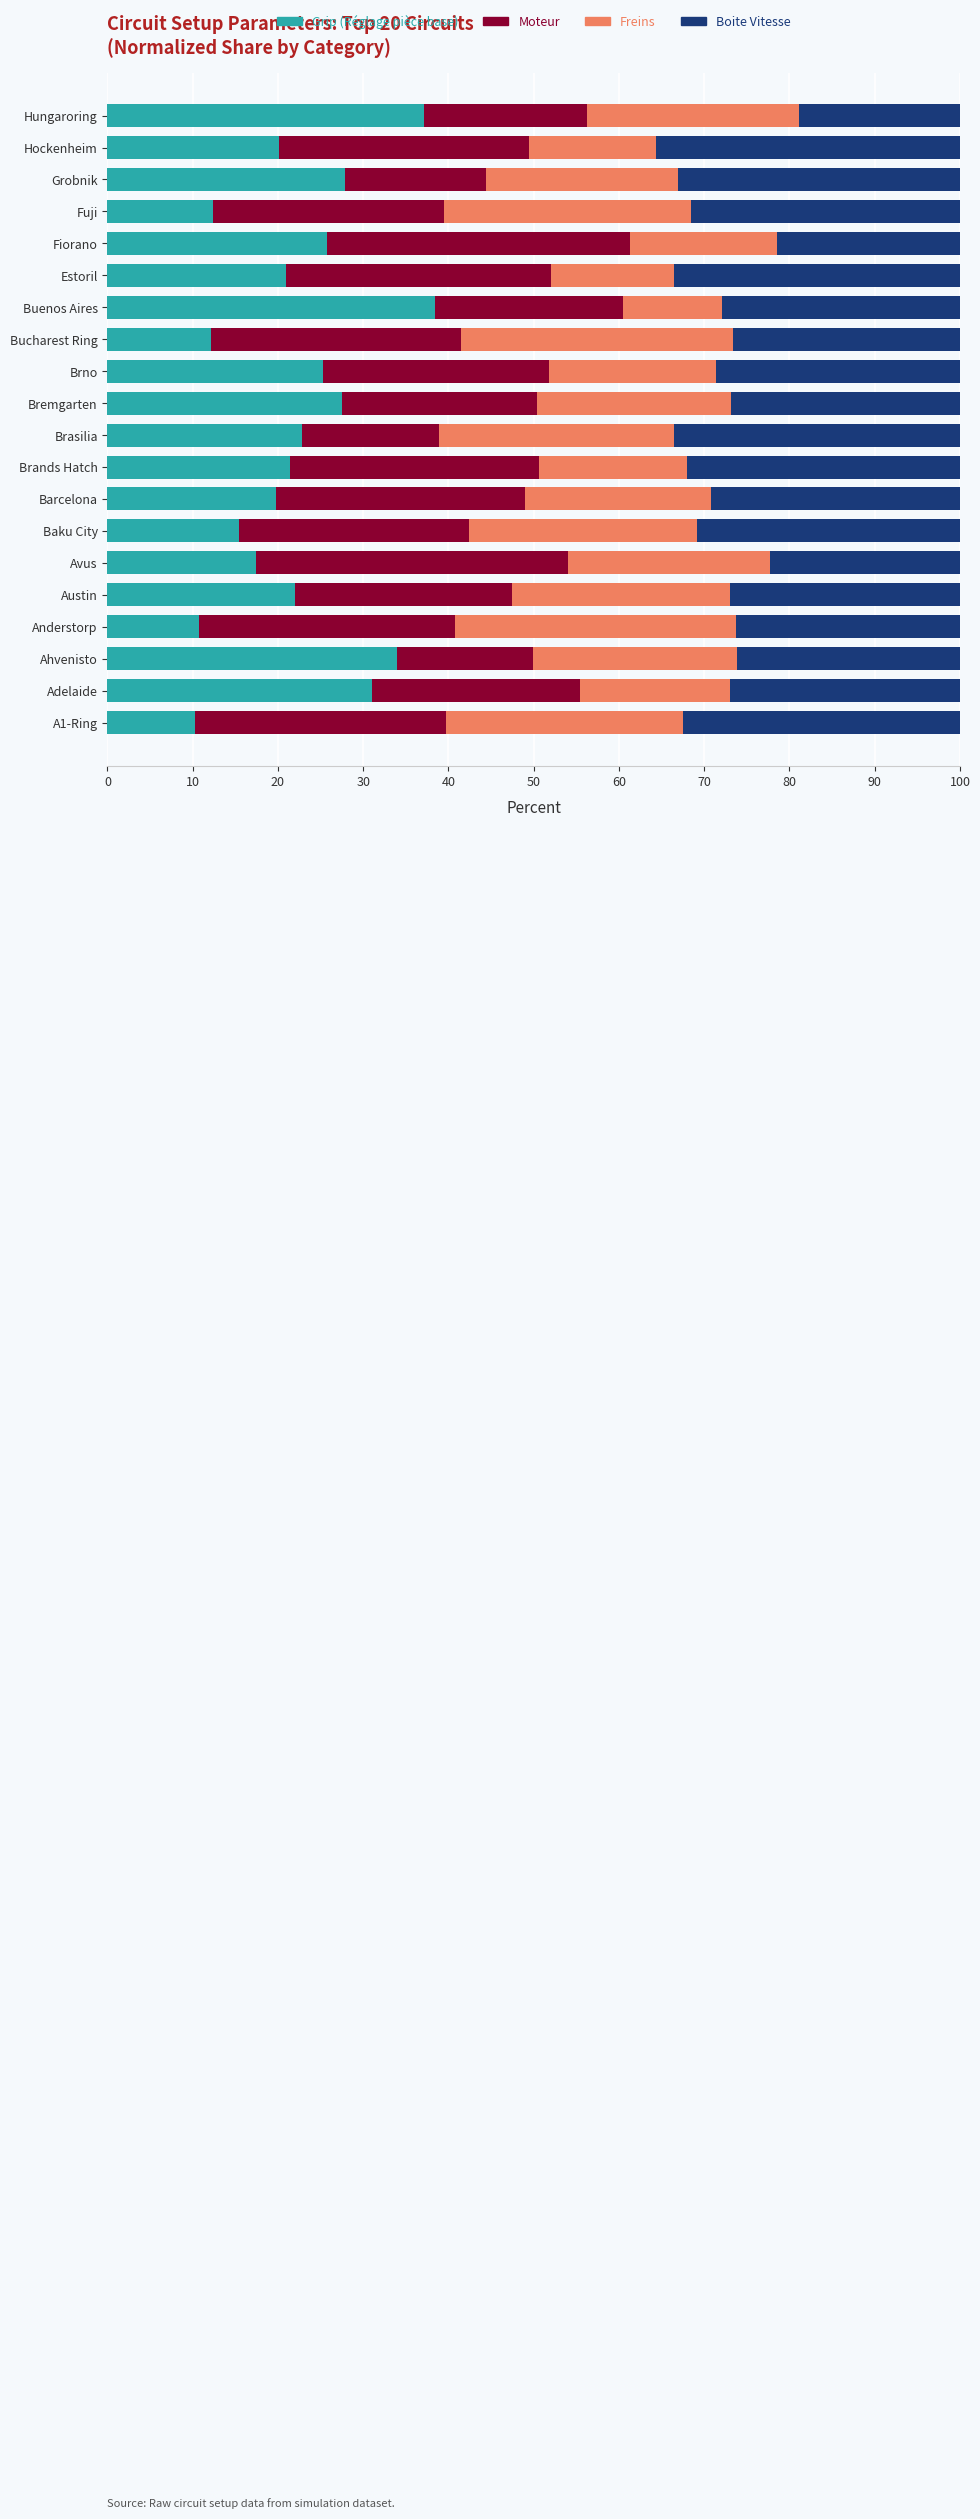

What is the average value of the Grip (Réglage pièce base) series?

22.6